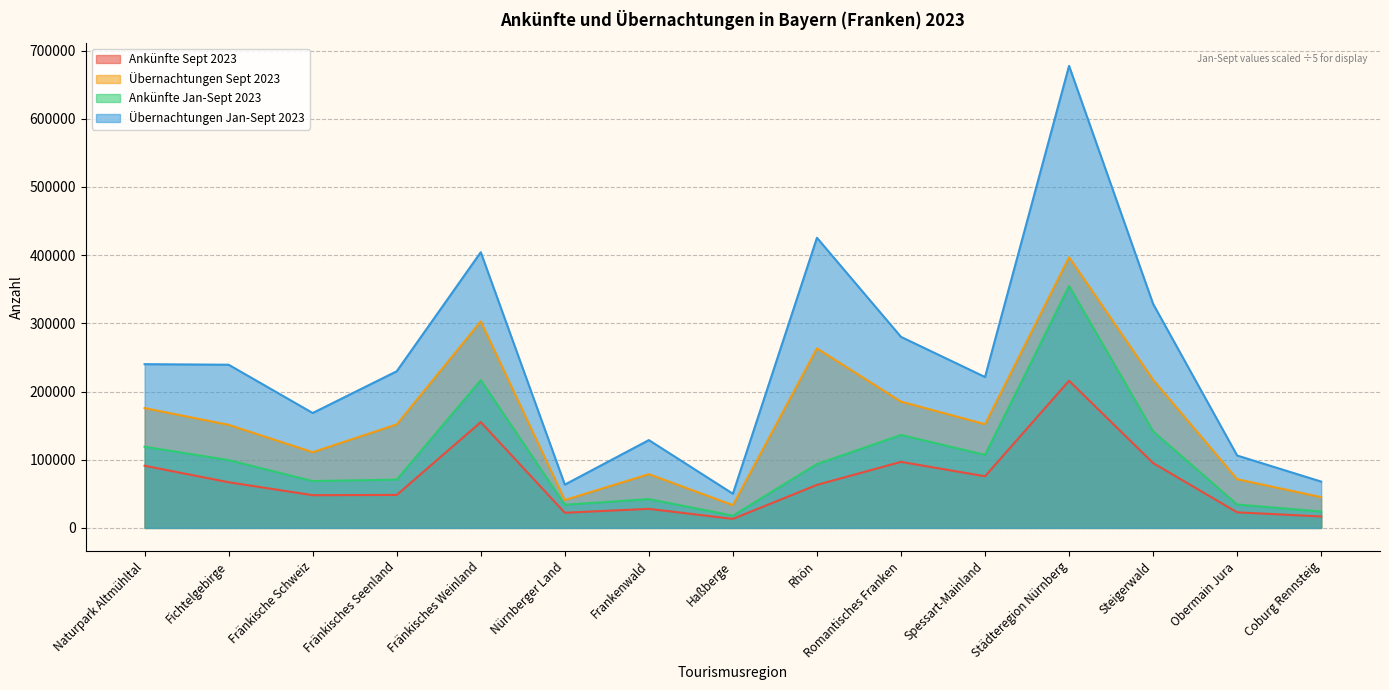

How many distinct data groups are displayed?

4